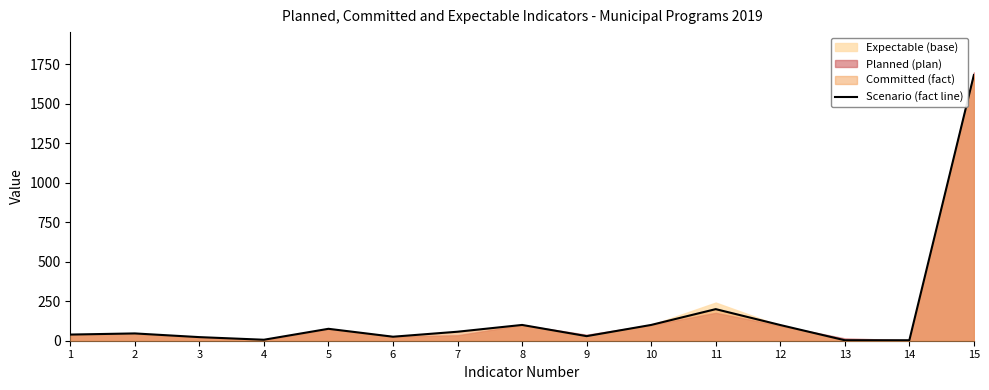

True or false: the data has more than 2 interior local peaks.

True